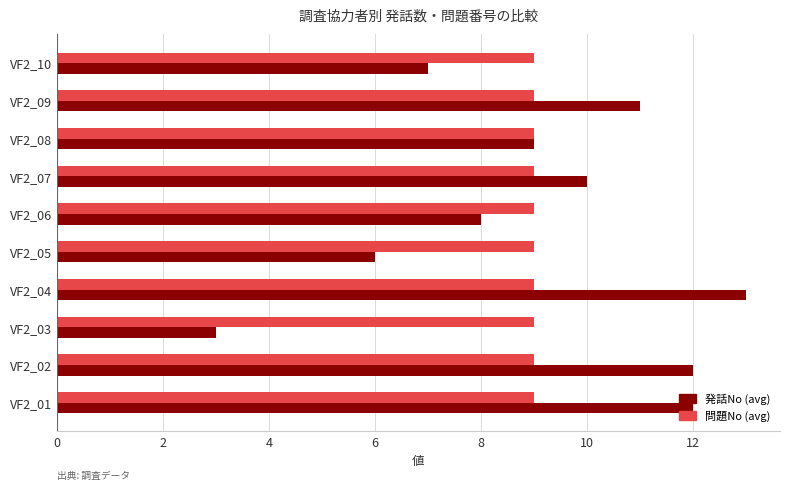

Rank the series at VF2_06 from highest to lowest value.

問題No (avg), 発話No (avg)